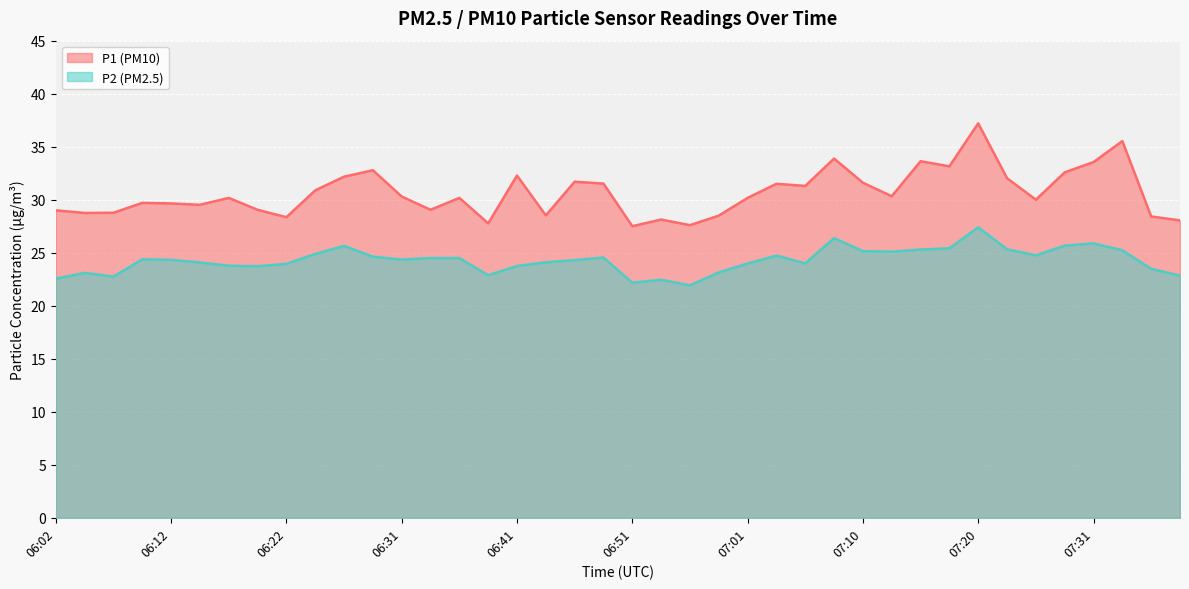

What are all the series names shown in the legend?

P1 (PM10), P2 (PM2.5)